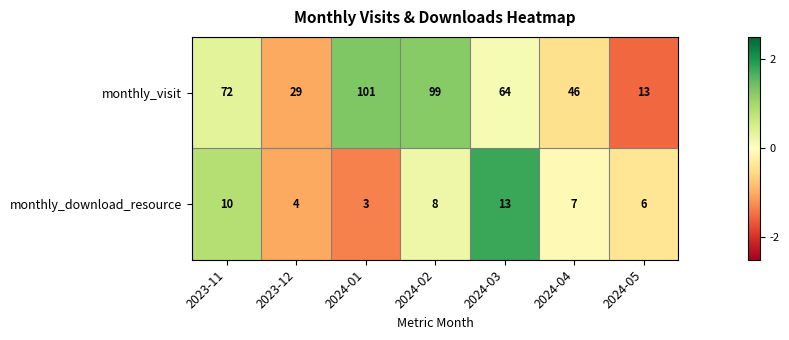

What is the difference between the monthly_download_resource values at 2024-05 and 2023-11?

4